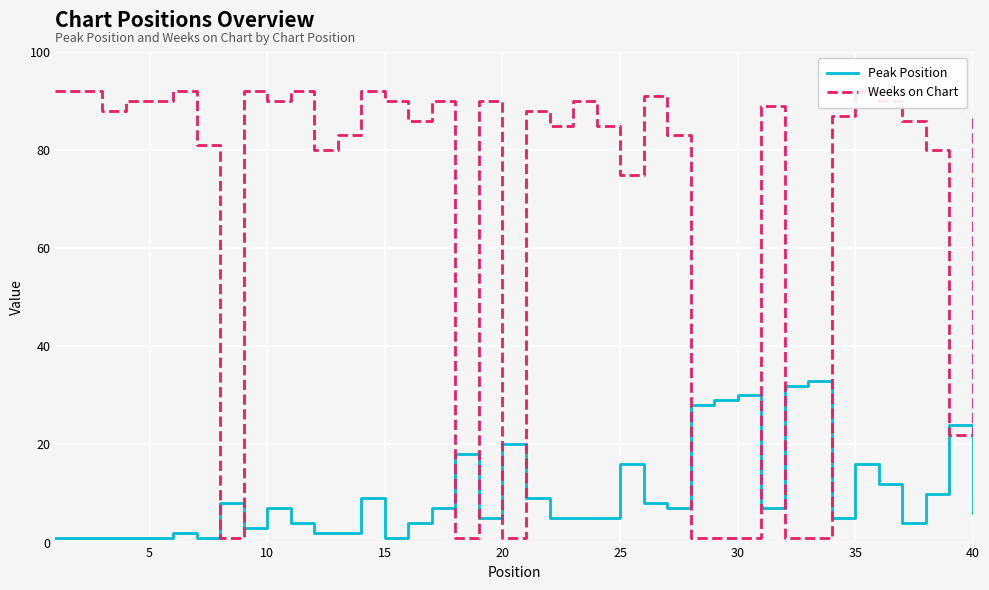

What is the maximum value shown in the chart?

92